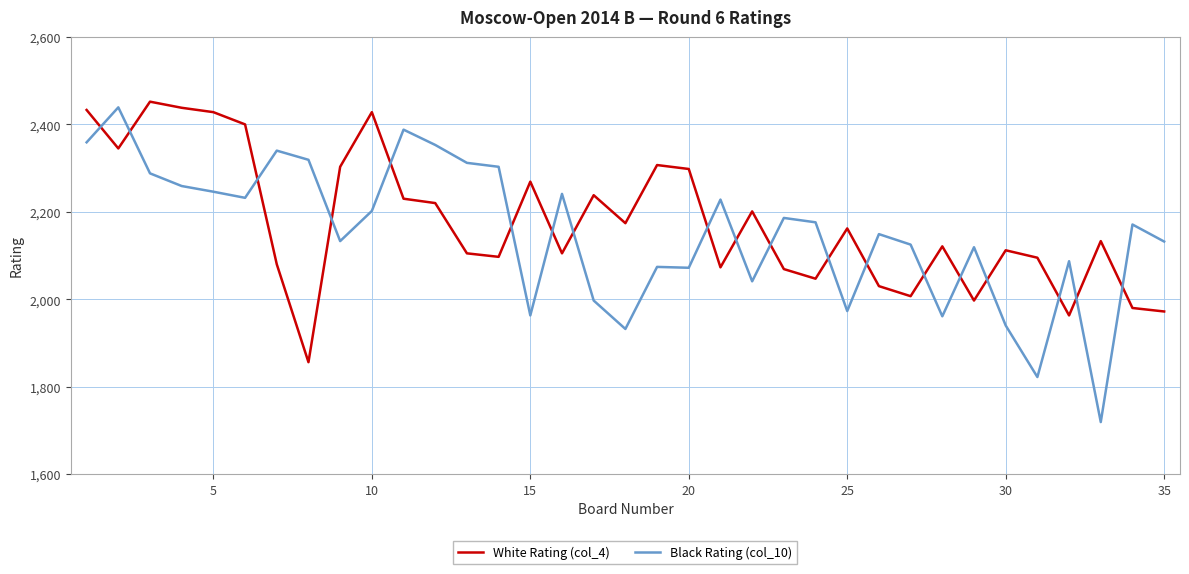

List the series in order of their peak value, highest first.

White Rating (col_4), Black Rating (col_10)